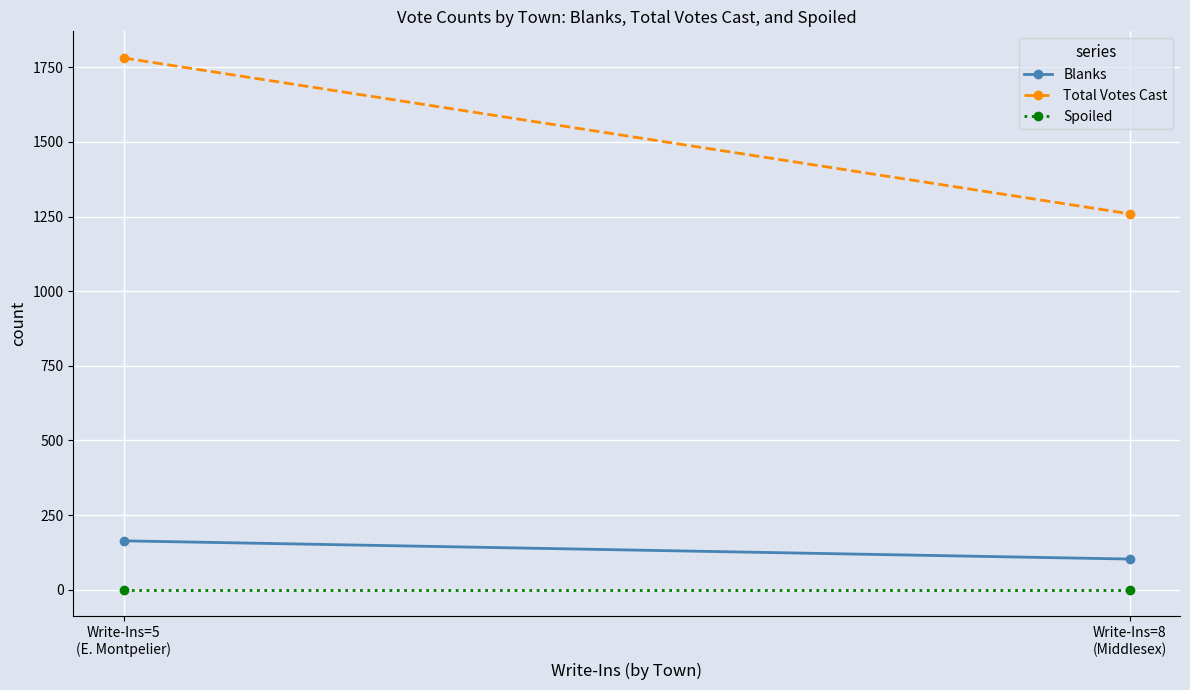

What is the label of the 2nd point from the right?

Write-Ins=5
(E. Montpelier)